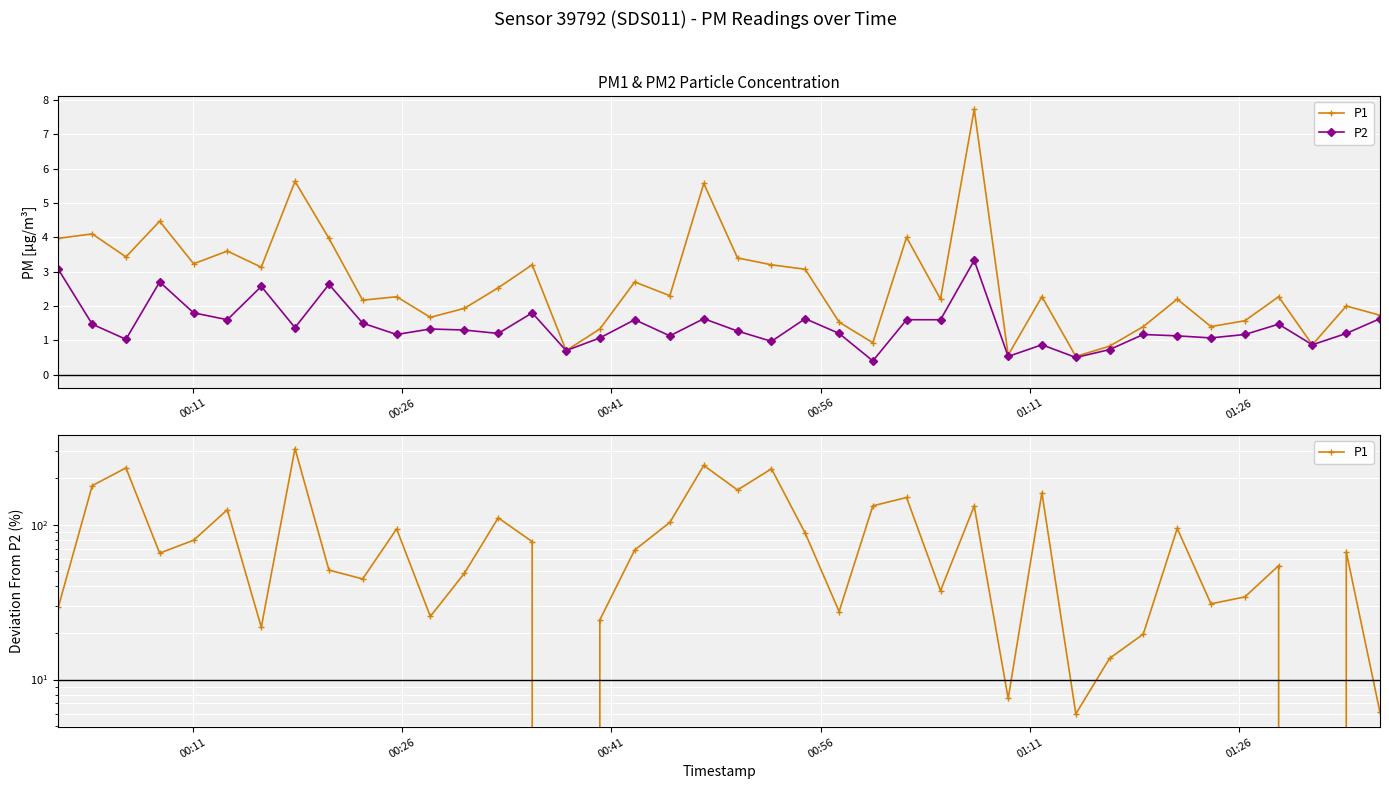

True or false: P2 has more than 1 interior local peaks.

True